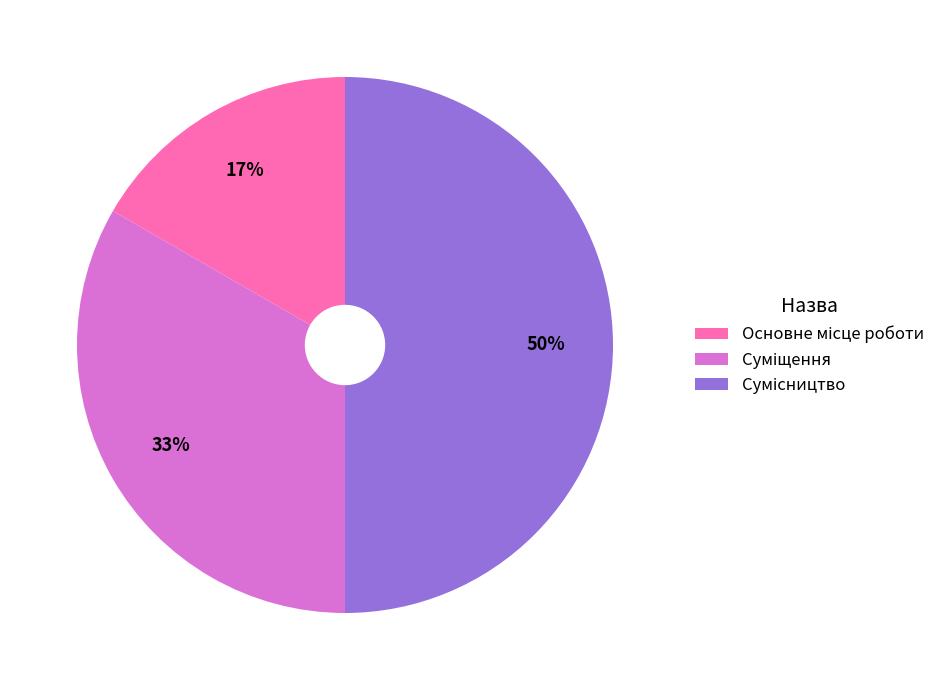

To the nearest percent, what is the difference between the largest and smallest slice percentages?

33%